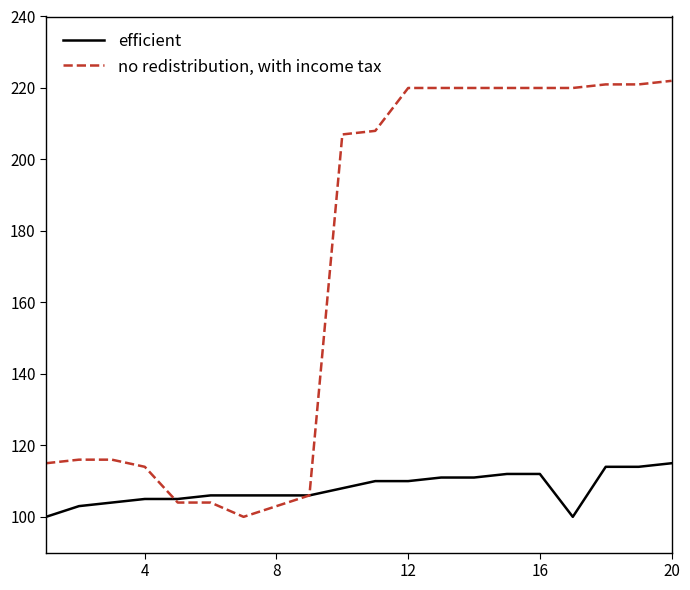

Which series has the largest total across all categories?

no redistribution, with income tax